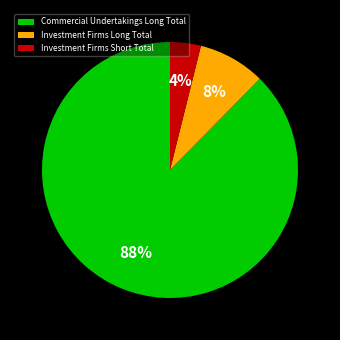

To the nearest percent, what is the combined percentage of Investment Firms Long Total and Investment Firms Short Total?

12%